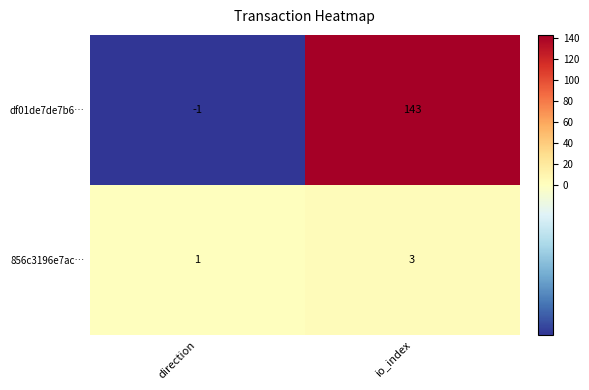

List the series in order of their peak value, lowest first.

856c3196e7ac…, df01de7de7b6…